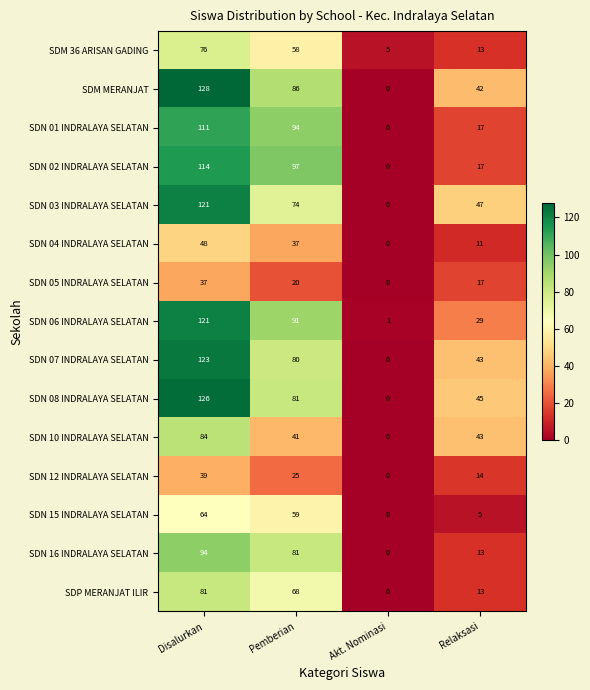

List the labels in order of SDN 16 INDRALAYA SELATAN value, smallest first.

Akt. Nominasi, Relaksasi, Pemberian, Disalurkan